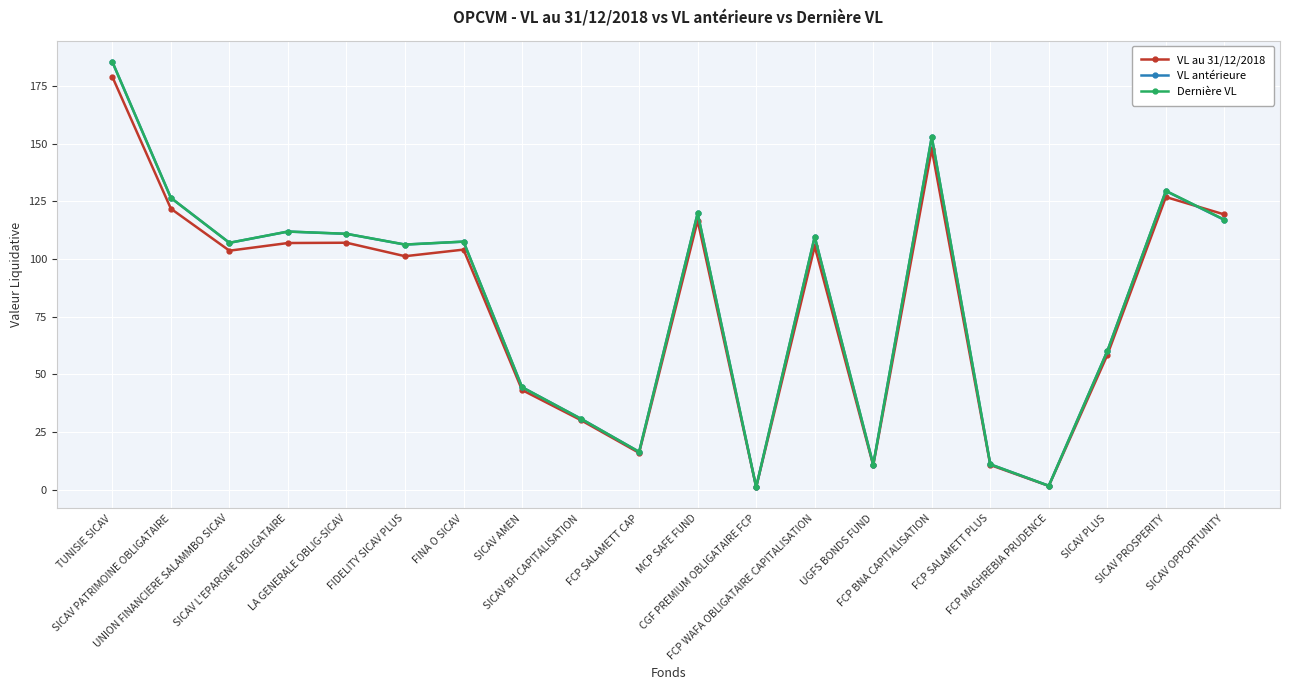

What is the difference between the second highest and second lowest values in the Dernière VL series?

151.2